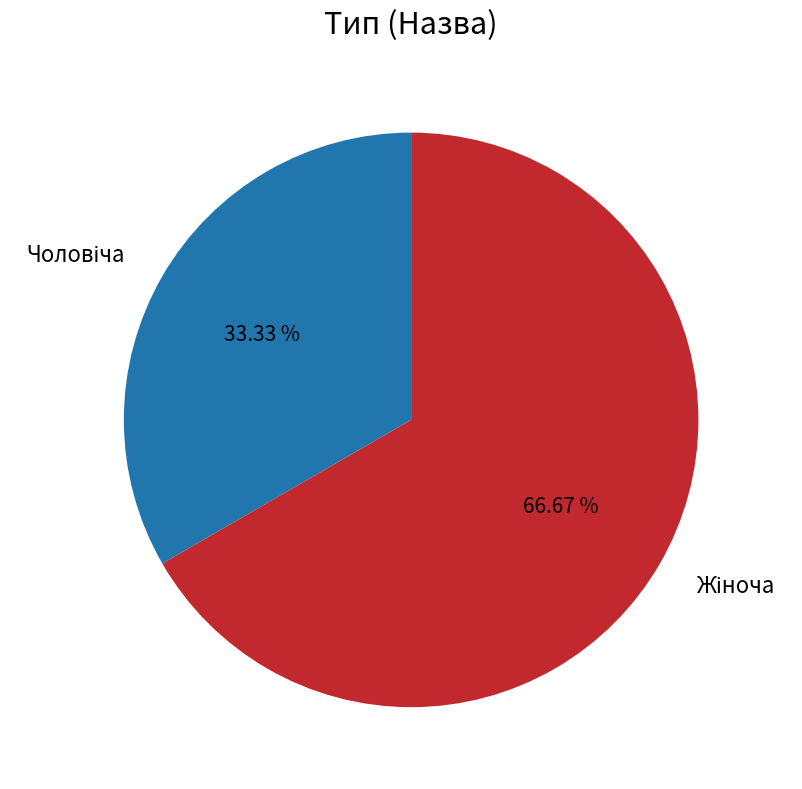

Does any single category account for the majority?

Yes